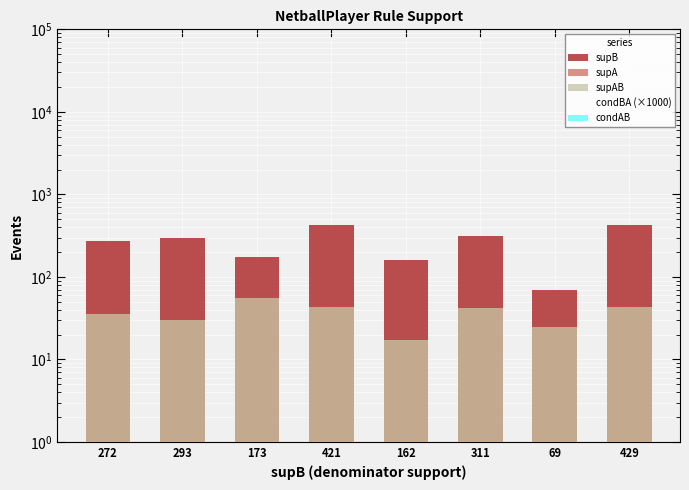

How many bars are there in each group?

5